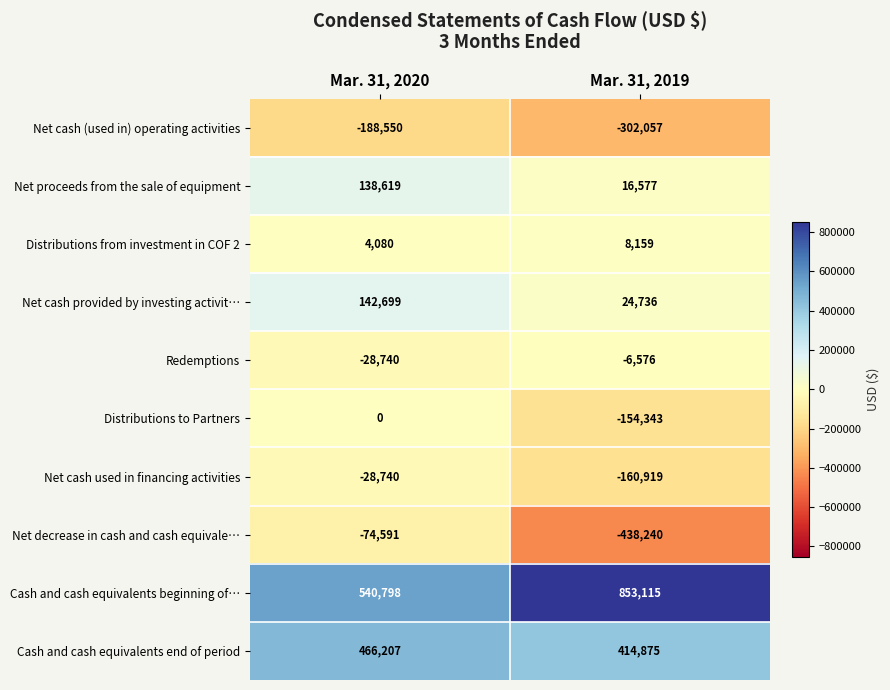

At which category is the sum across all series the highest?

Mar. 31, 2020